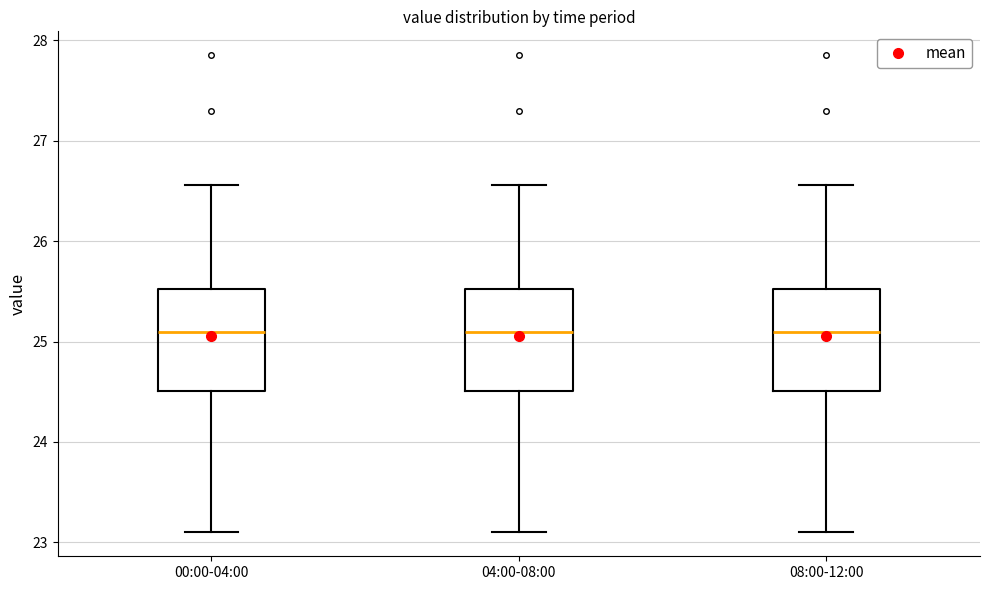

Reading left to right, transcribe this box plot: for each box, give where its median line is, the range the box spans, and where its two whiskers end, as read against the y-axis. The values are not printed on the chart, so give them approximately, as read against the axis.

00:00-04:00: median 25.1, box 24.5 to 25.5, whiskers 23.1 to 26.6
04:00-08:00: median 25.1, box 24.5 to 25.5, whiskers 23.1 to 26.6
08:00-12:00: median 25.1, box 24.5 to 25.5, whiskers 23.1 to 26.6